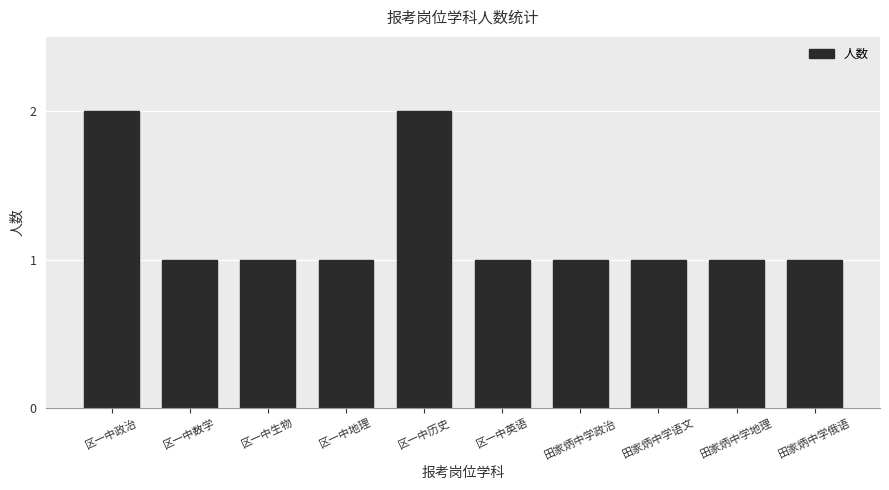

How many distinct data groups are displayed?

1